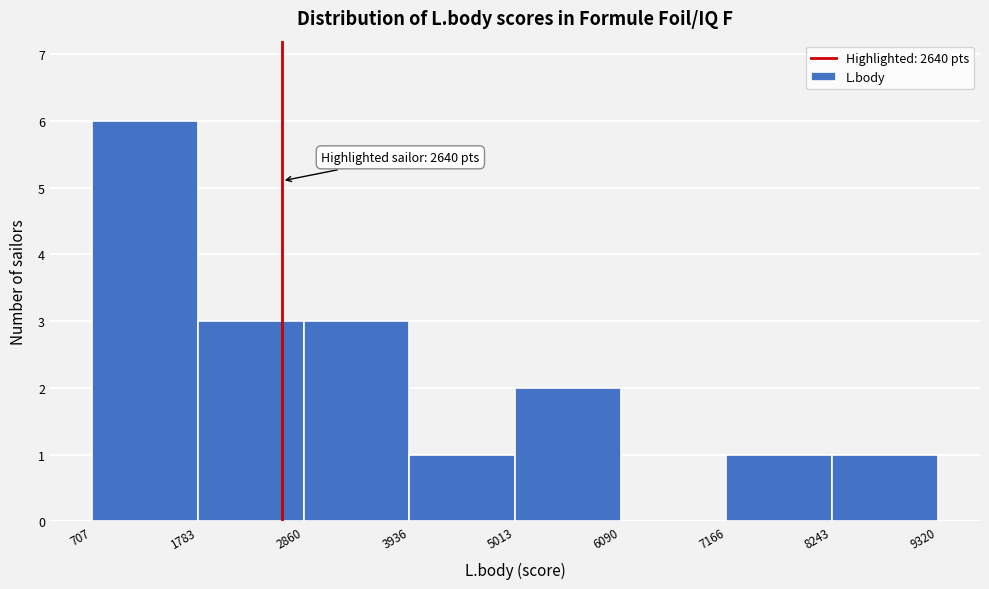

Which range on the x-axis has the tallest bar?

707 to 1783